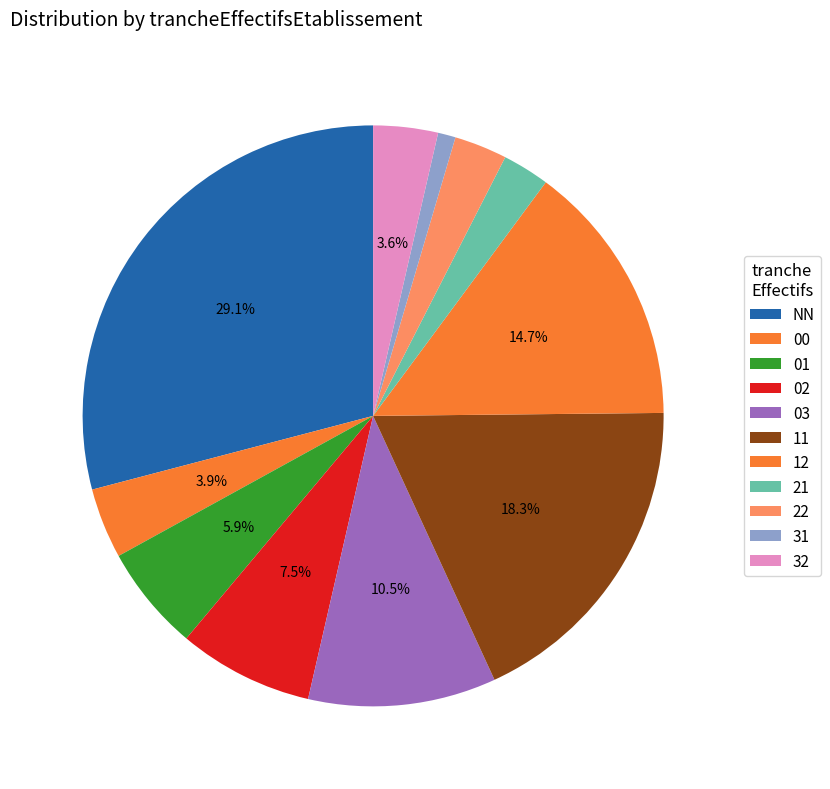

How many slices are in this pie chart?

11